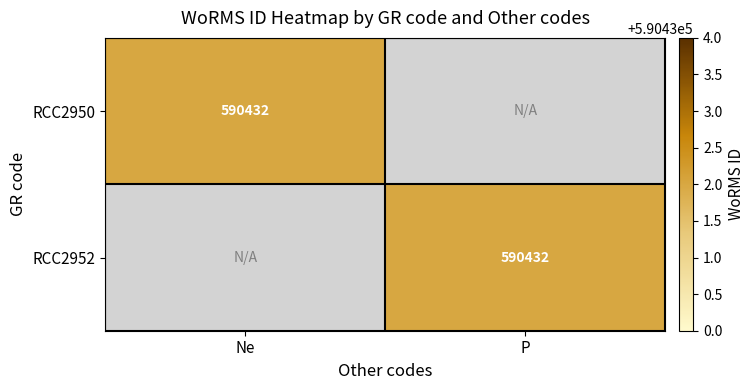

The value of RCC2952 at P is 775883. True or false?

False